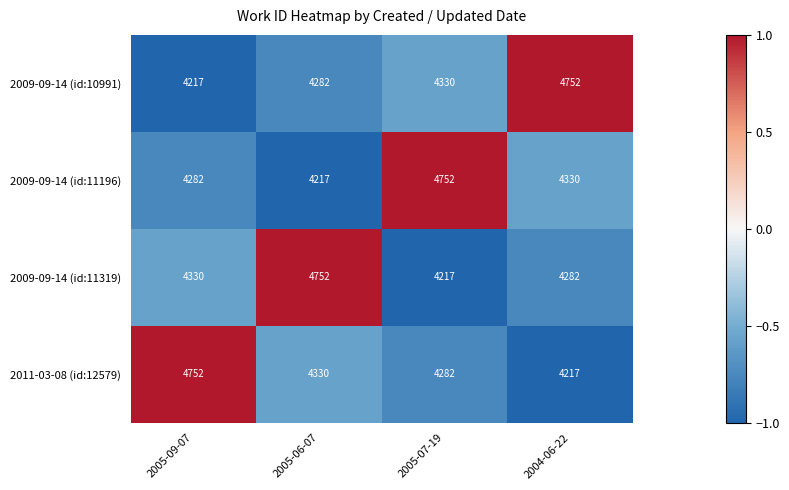

Count the number of data series in this chart.

4